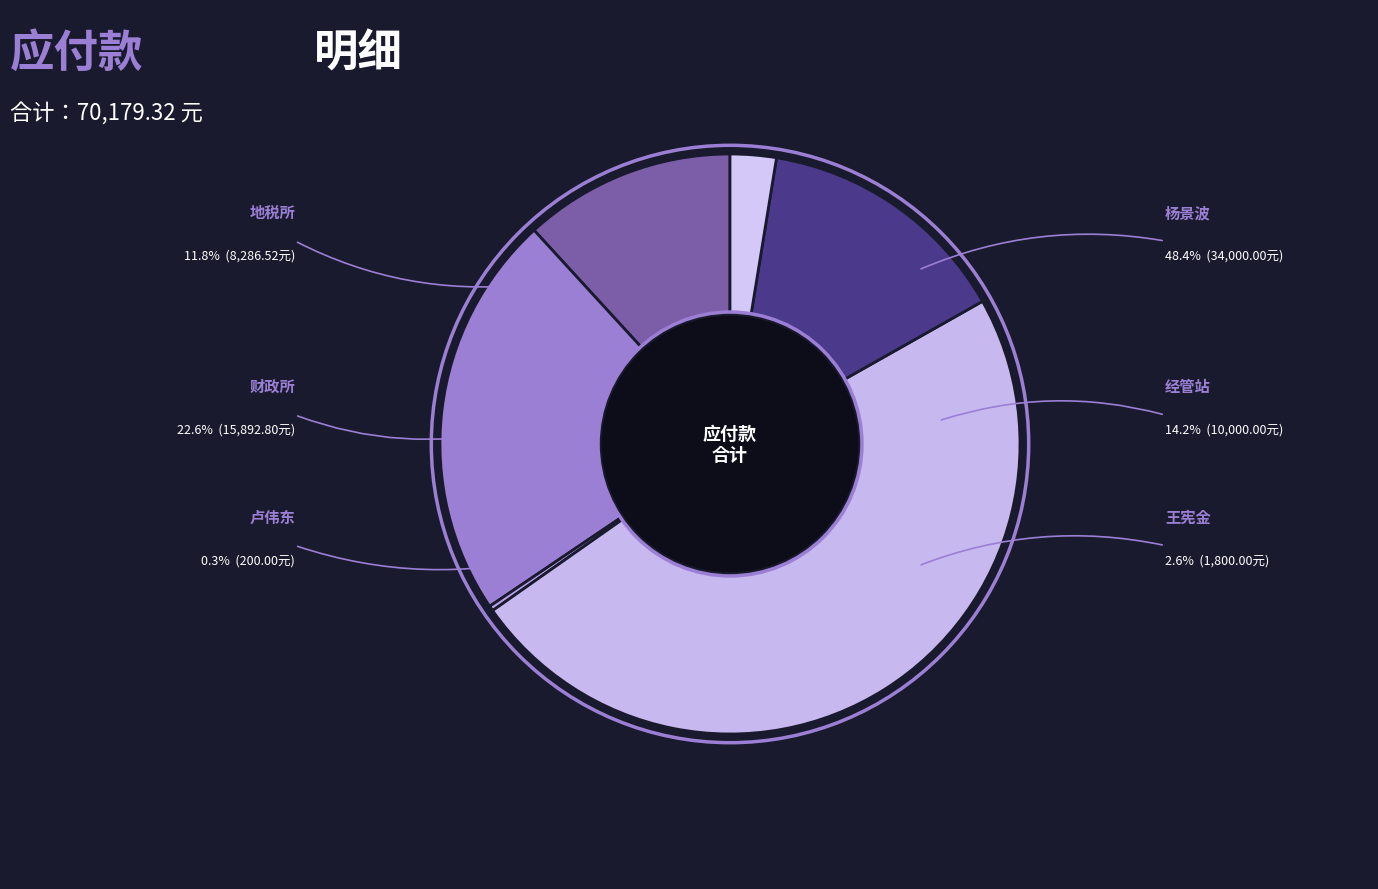

To the nearest percent, what is the difference between the 地税所 and 王宪金 slice percentages?

9%